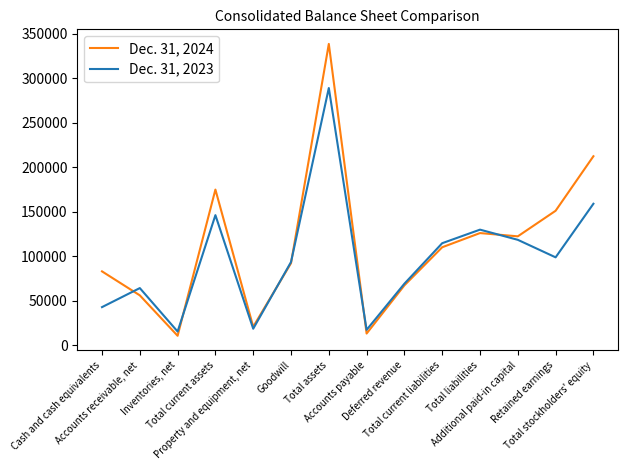

At Accounts receivable, net, list the series in order from smallest to largest.

Dec. 31, 2024, Dec. 31, 2023